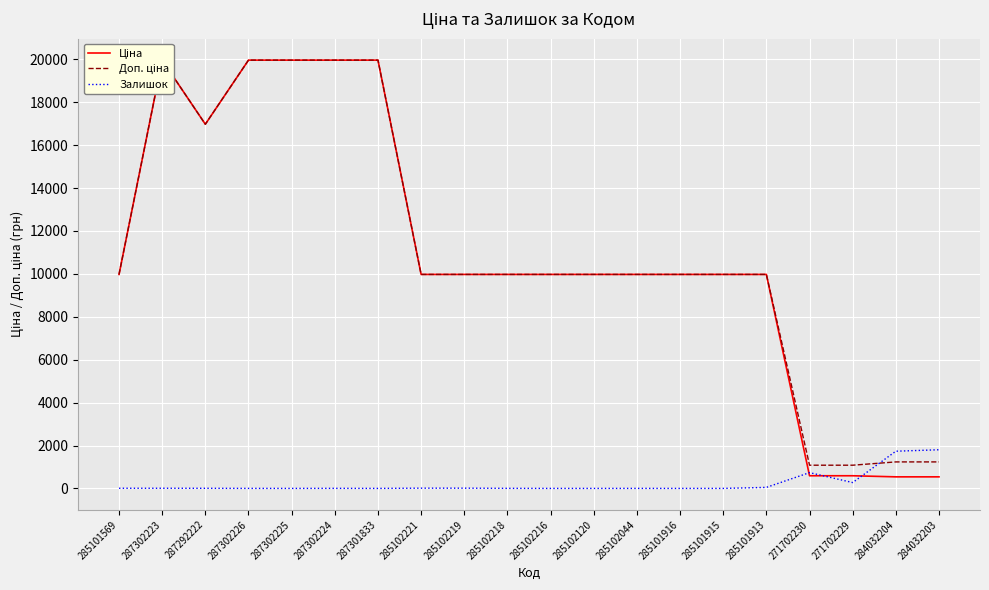

What is the lowest value of the Доп. ціна series?

1081.7